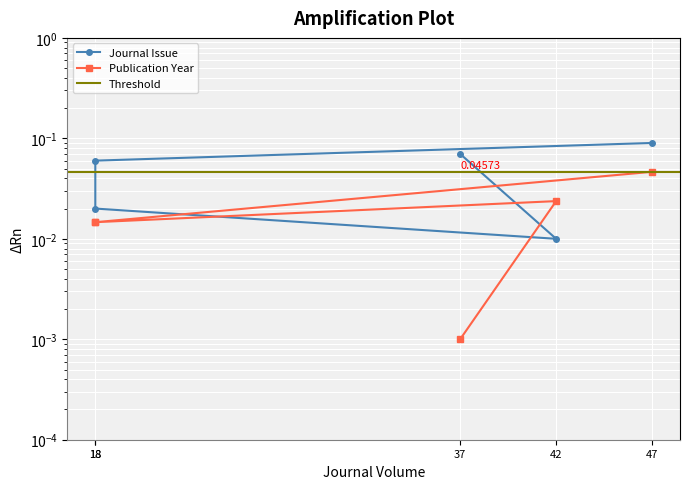

Which series has the largest range (max minus min)?

Journal Issue